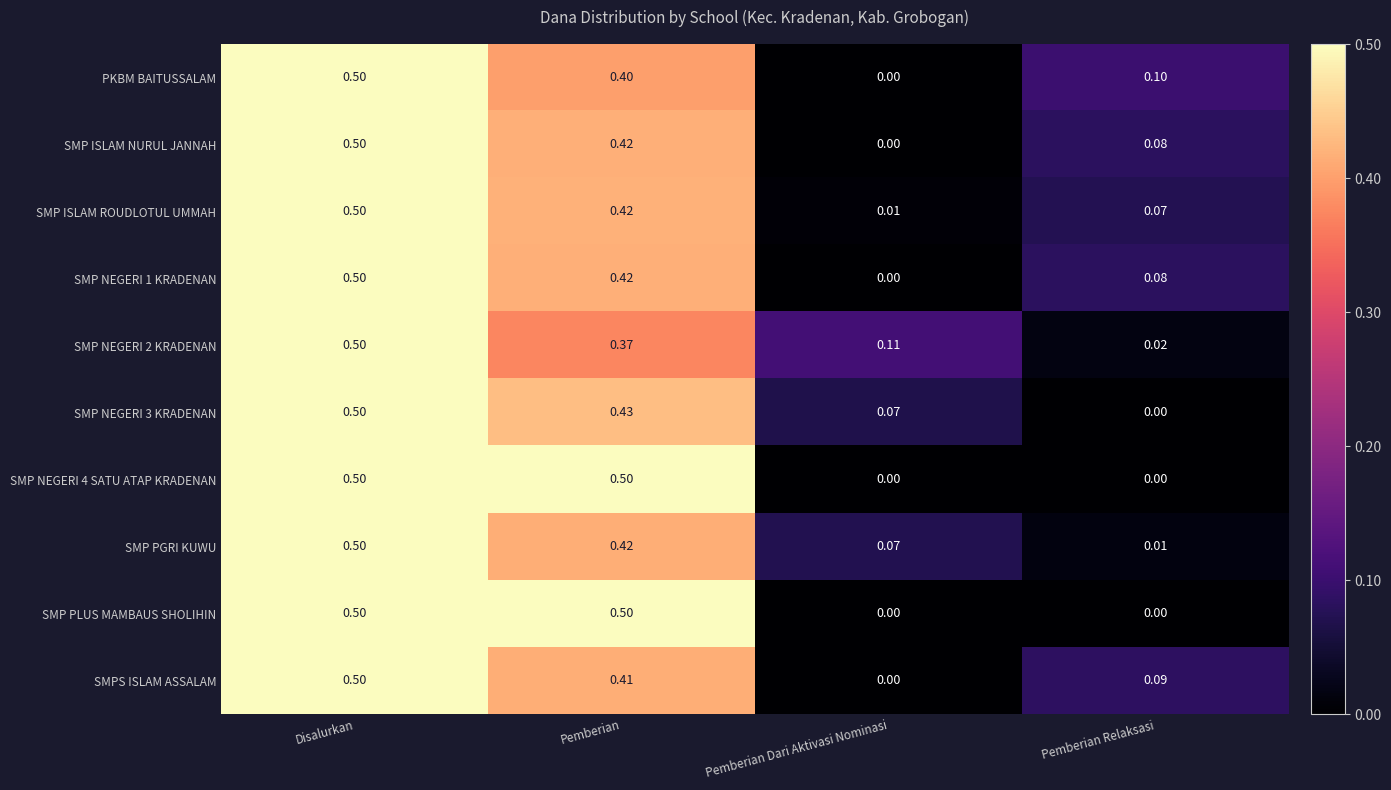

At which category is the sum across all series the highest?

Disalurkan